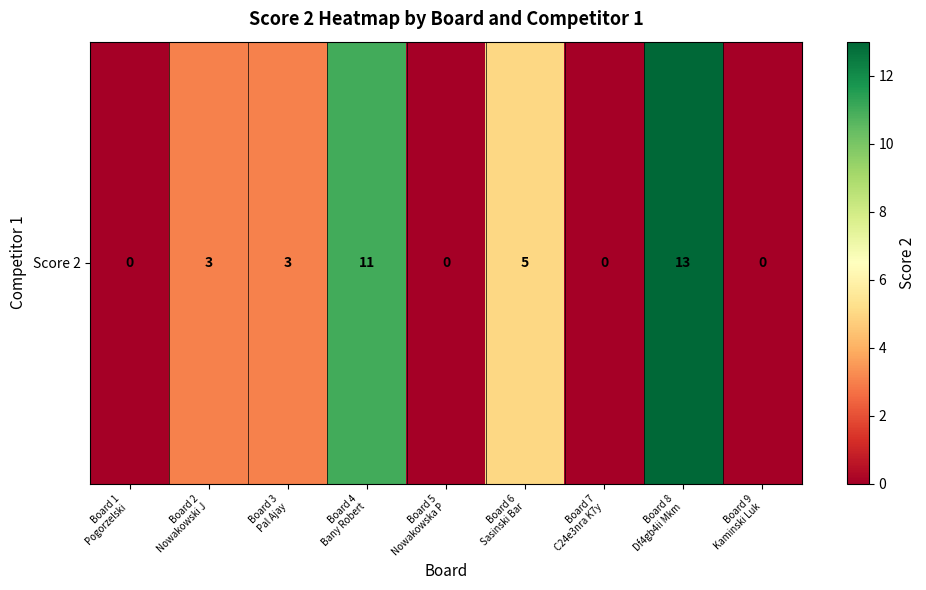

At which label does the data first exceed 3?

Board 4
Bany Robert